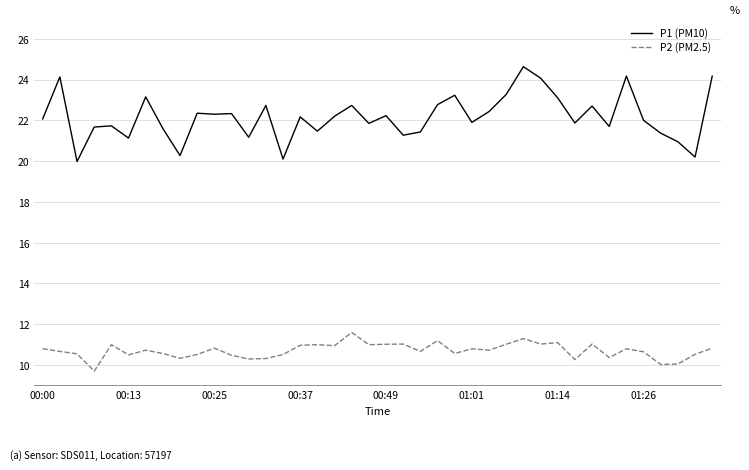

Which series has the largest range (max minus min)?

P1 (PM10)